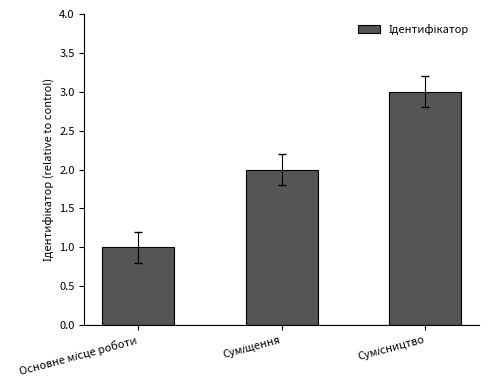

How many categories are shown in the chart?

3